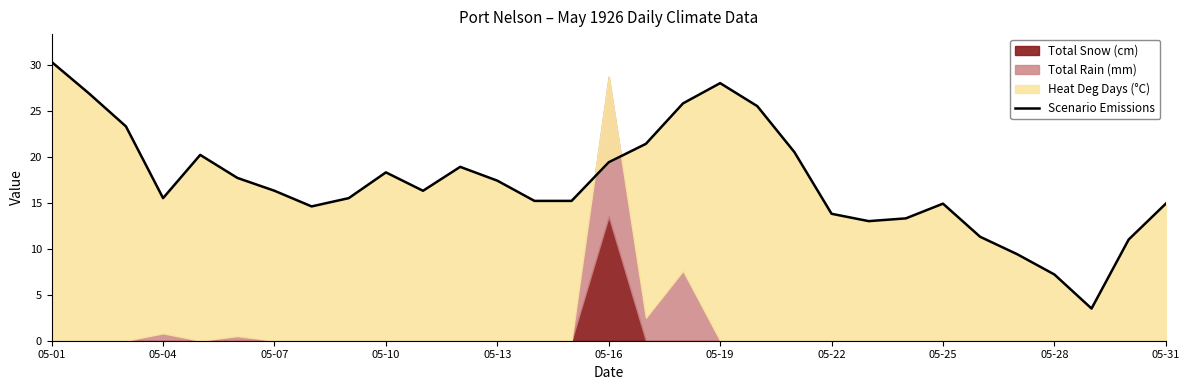

What is the greatest value displayed?

30.3